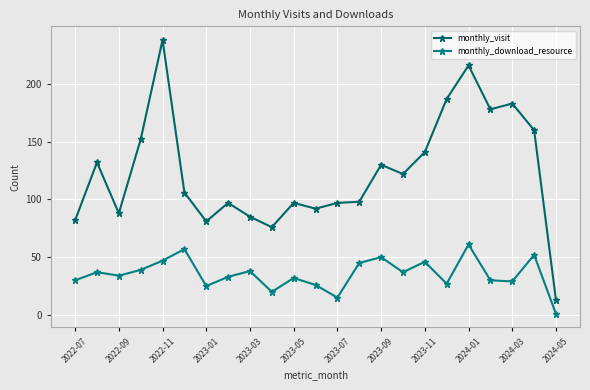

What is the maximum value shown in the chart?

238